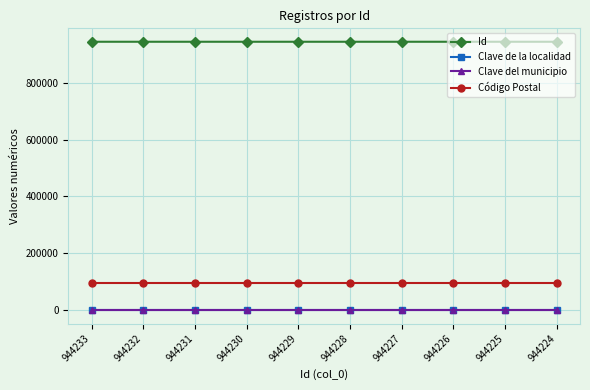

Is it true that Id equals 944227 at 944227?

True